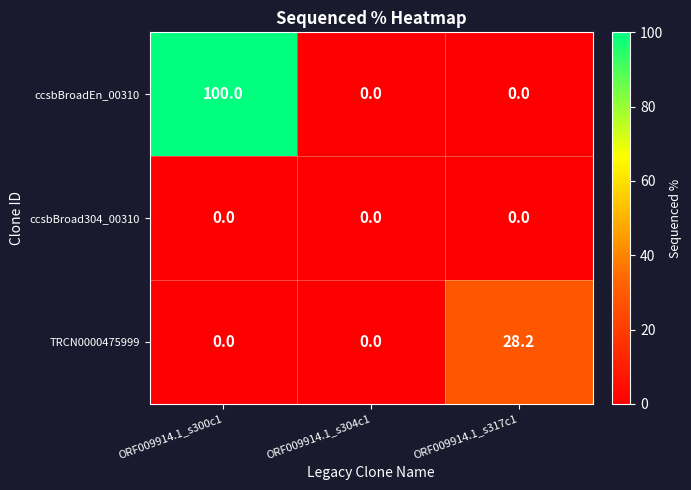

Which series has the largest total across all categories?

ccsbBroadEn_00310